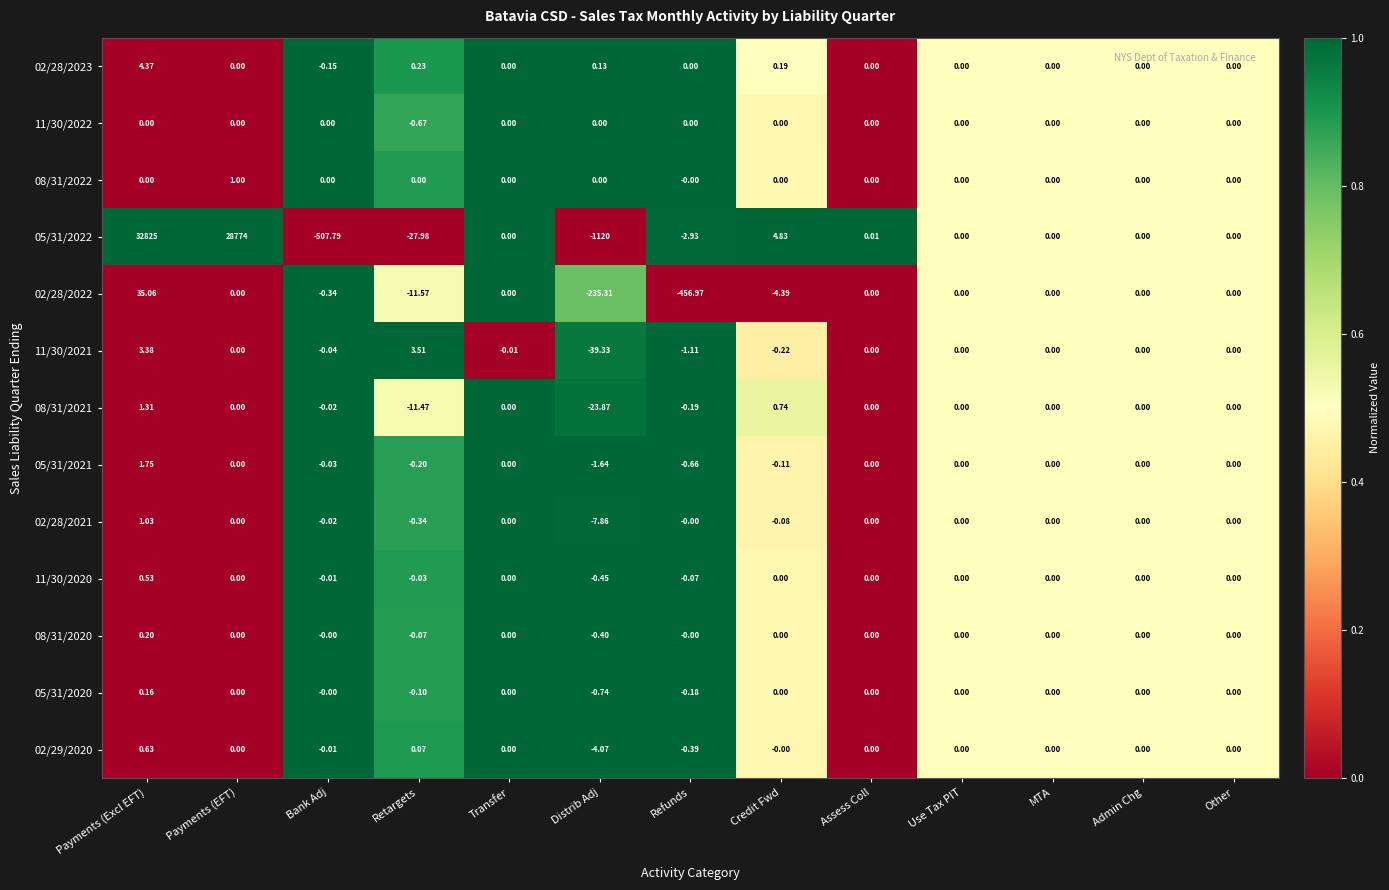

At which category is the sum across all series the highest?

Payments (Excl EFT)